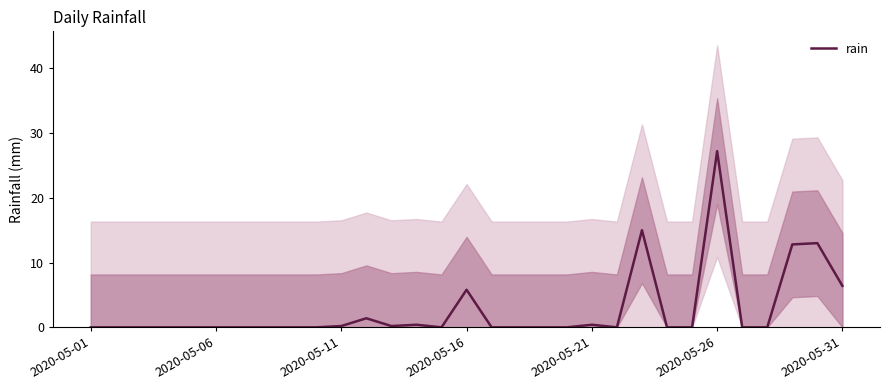

What is the label of the 1st point from the left?

2020-05-01